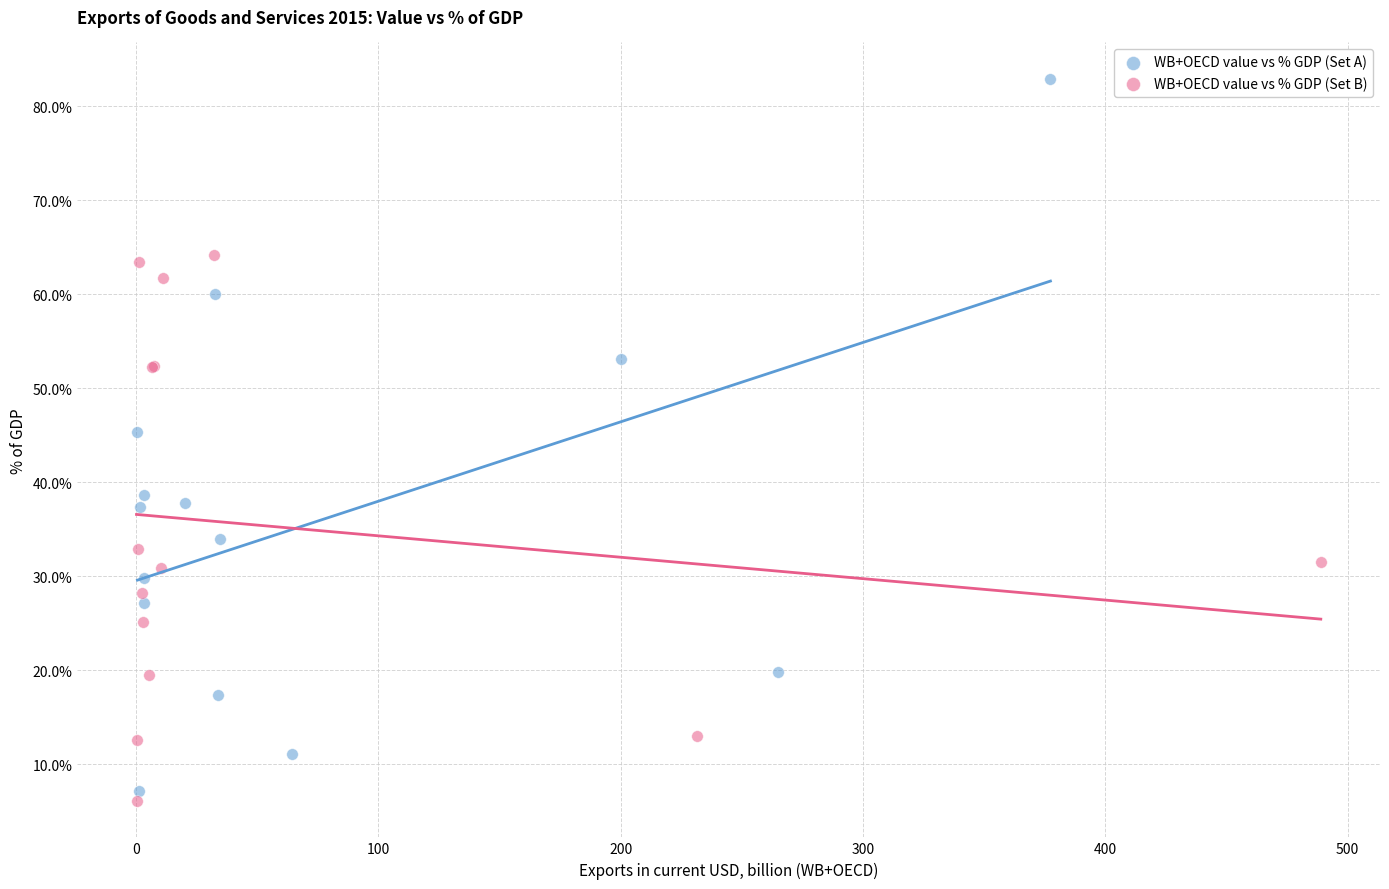

Which series has the widest spread of Y values?

WB+OECD value vs % GDP (Set A)